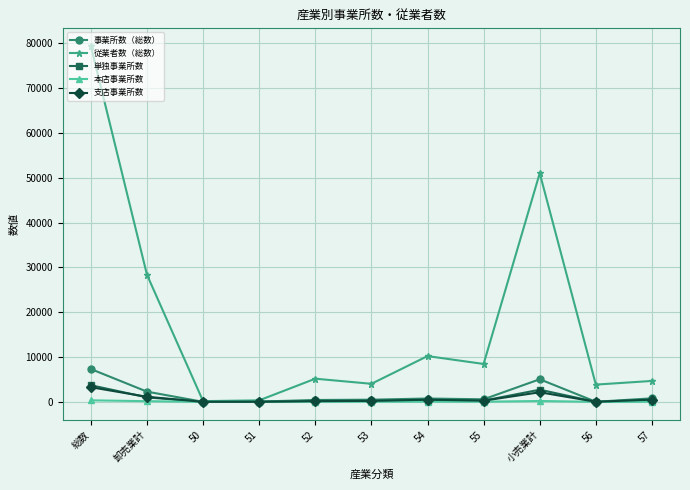

Which series changed the most between 小売業計 and 57?

従業者数（総数）